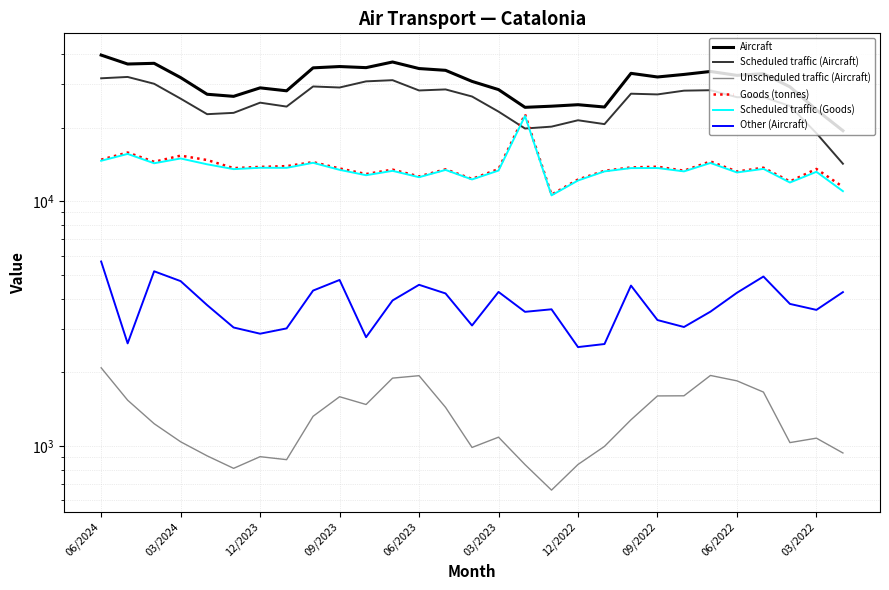

Which series has the largest total across all categories?

Aircraft